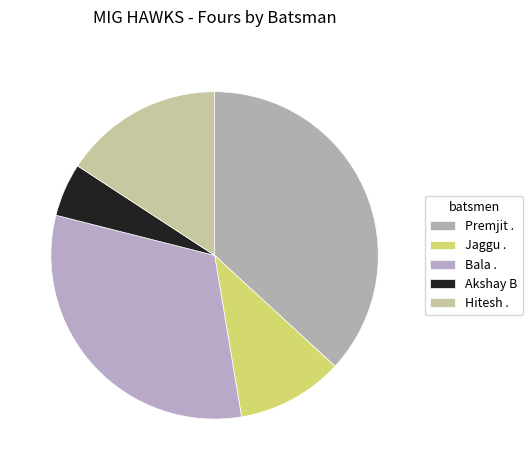

What is the ratio of the value at Bala . to the value at Hitesh .?

2.0